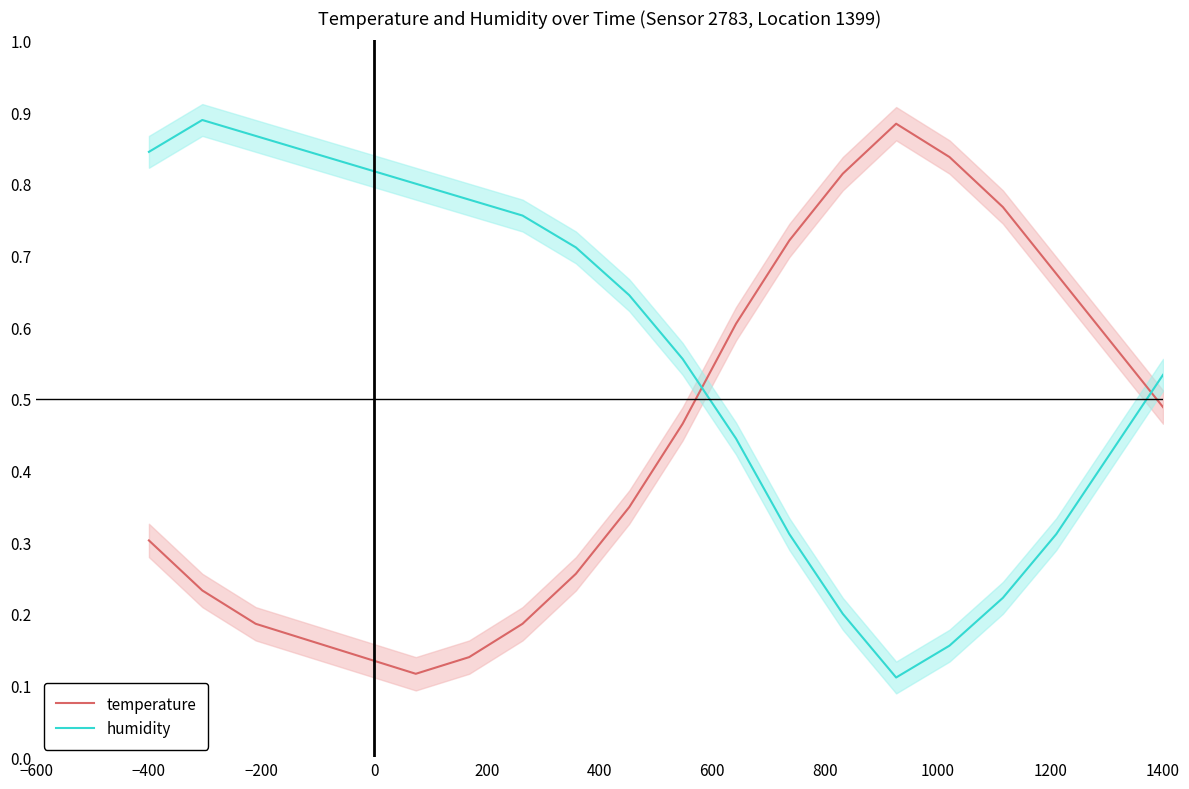

How many interior local valleys does the humidity series have?

1